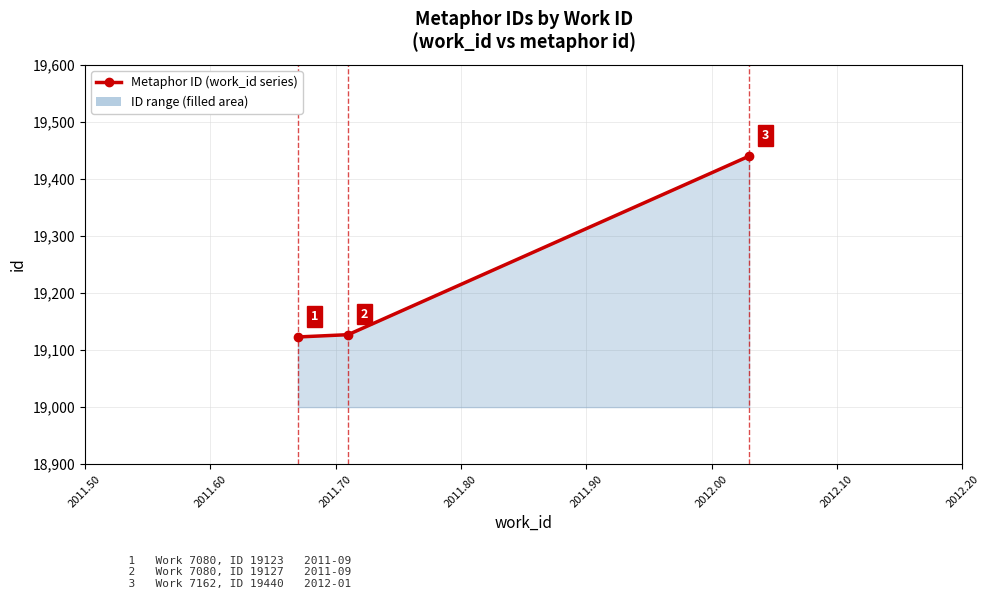

Does the chart display data point markers on the line(s)?

Yes